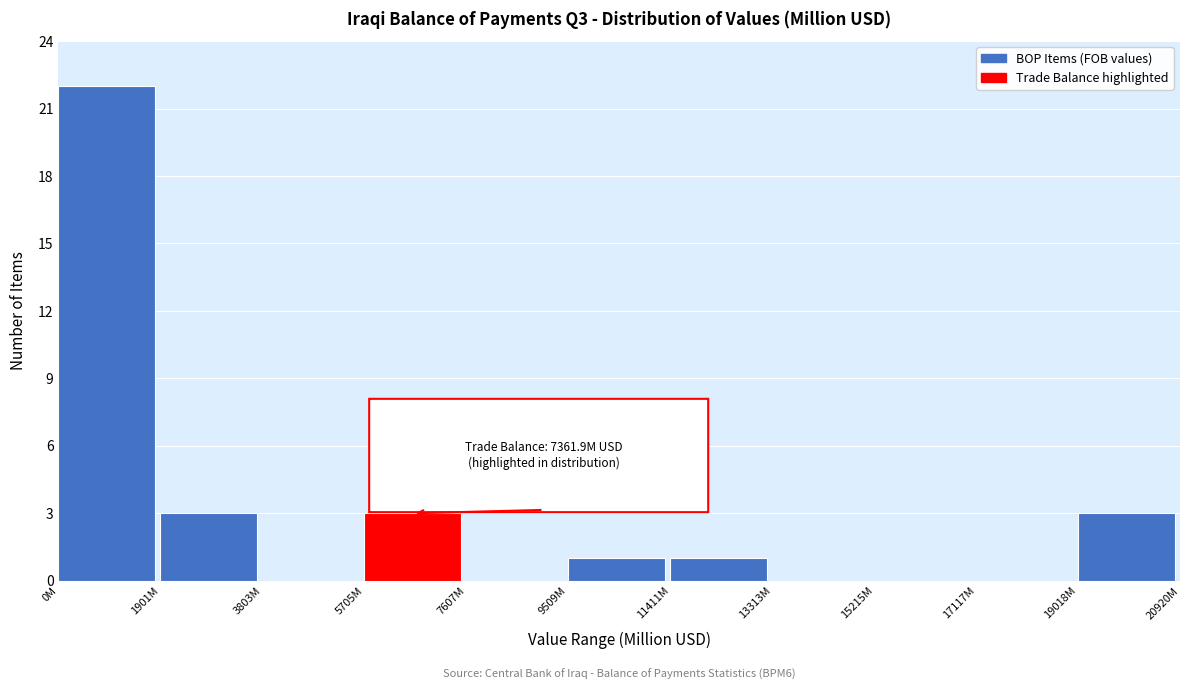

Reading left to right, list all the values displayed in this chart.

0M=22	1901M=3	3803M=0	5705M=3	7607M=0	9509M=1	11411M=1	13313M=0	15215M=0	17117M=0	19018M=3